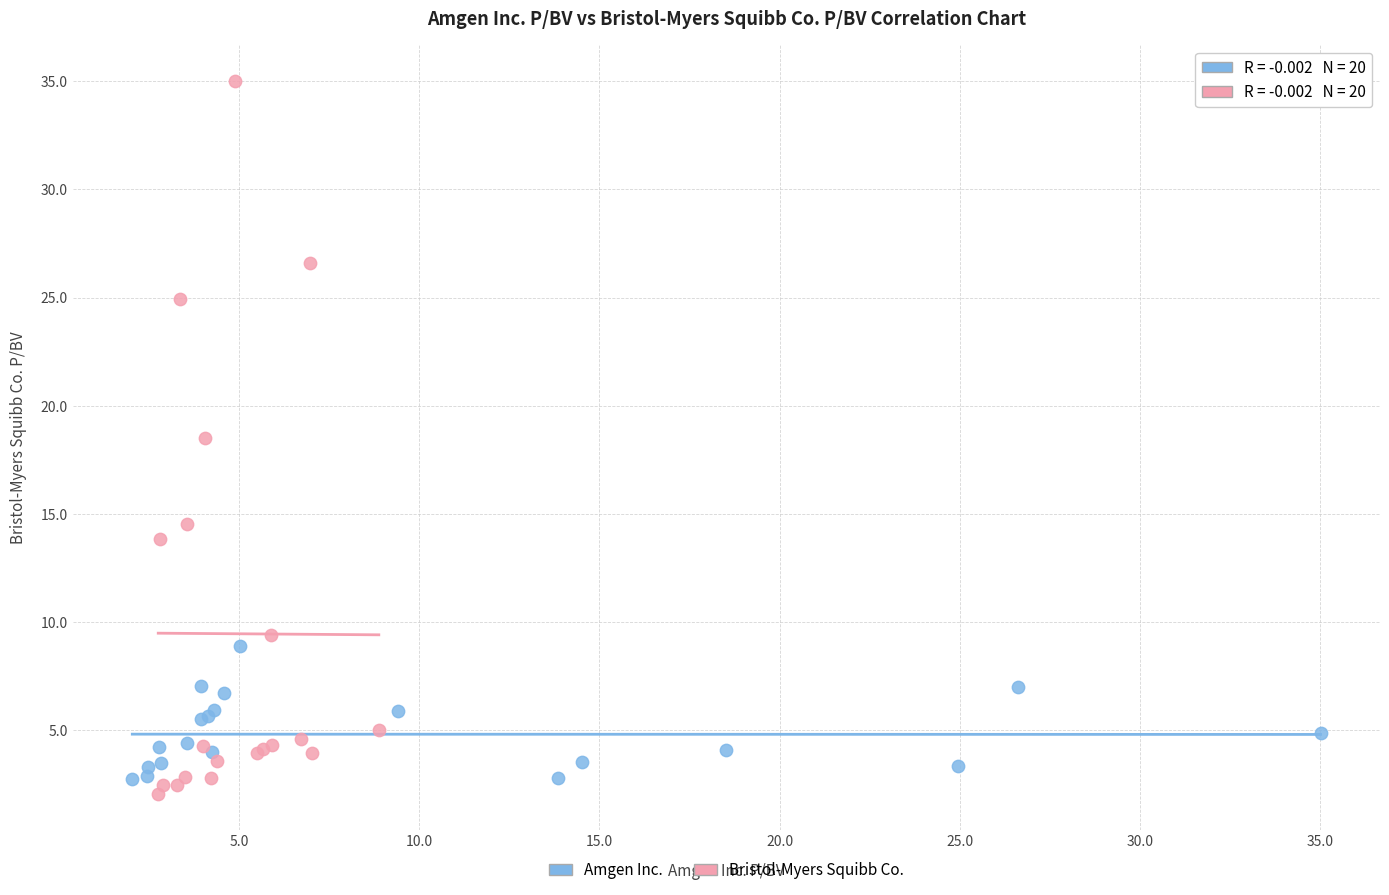

What are all the series names shown in the legend?

Amgen Inc., Bristol-Myers Squibb Co.